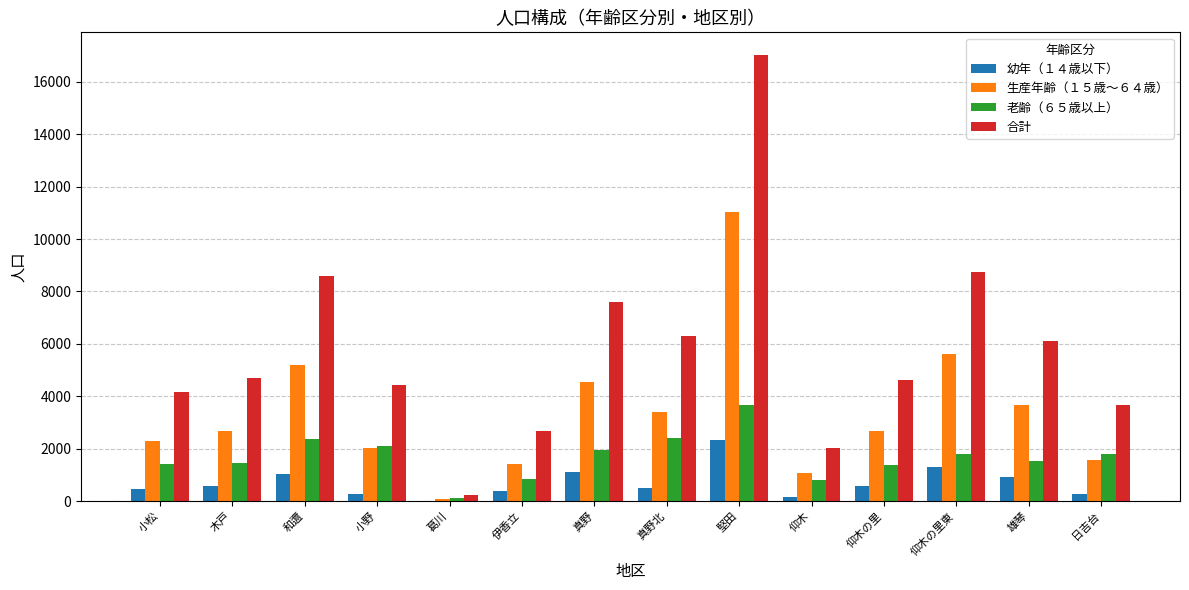

Which series has the largest total across all categories?

合計